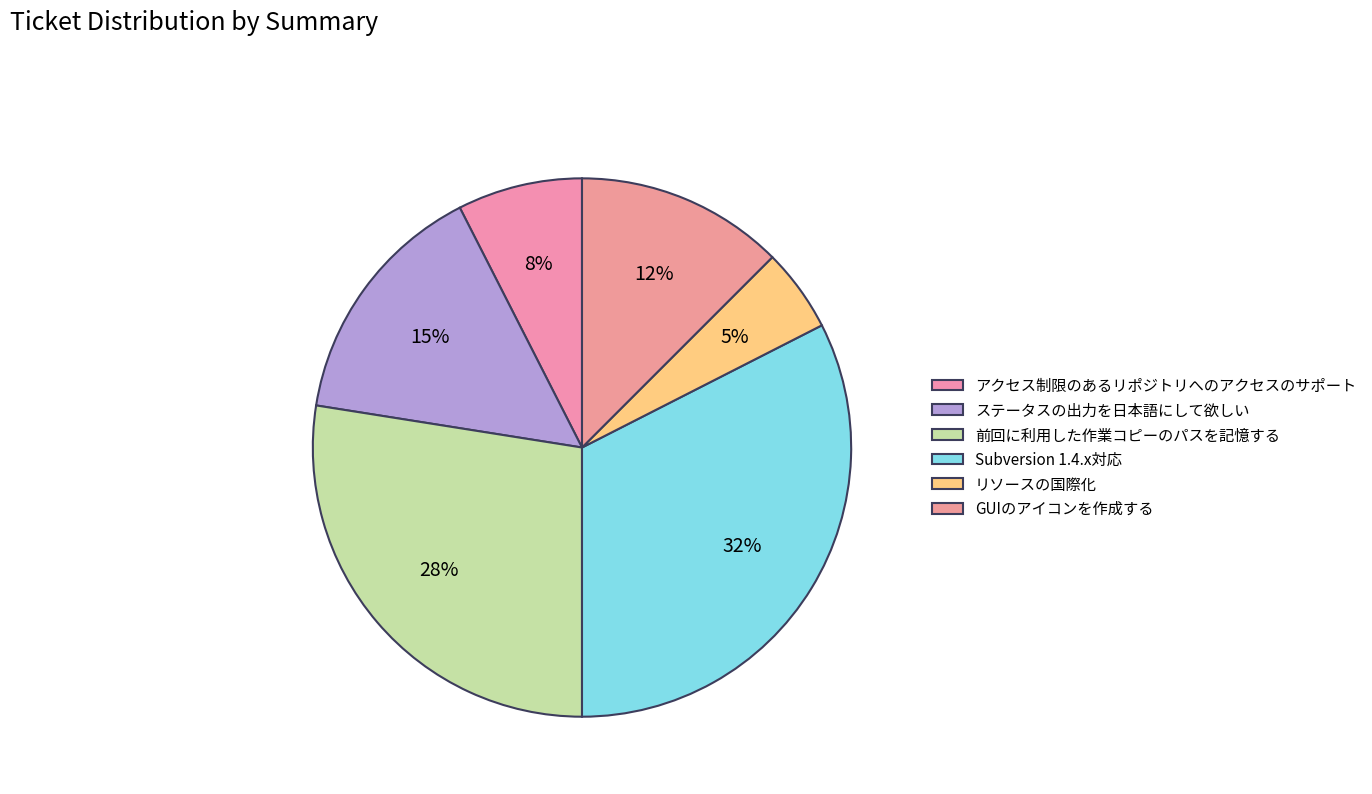

Count the number of slices in the pie.

6